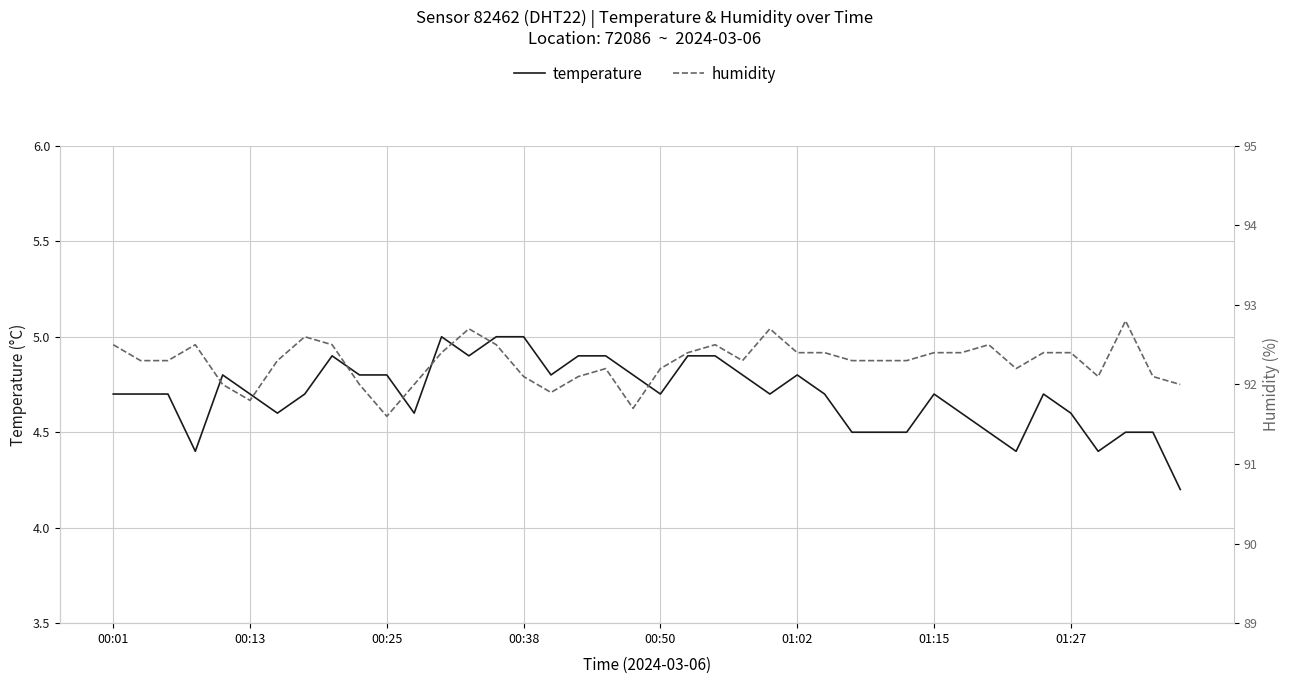

What is the difference between the maximum and second lowest values in the humidity series?

1.1